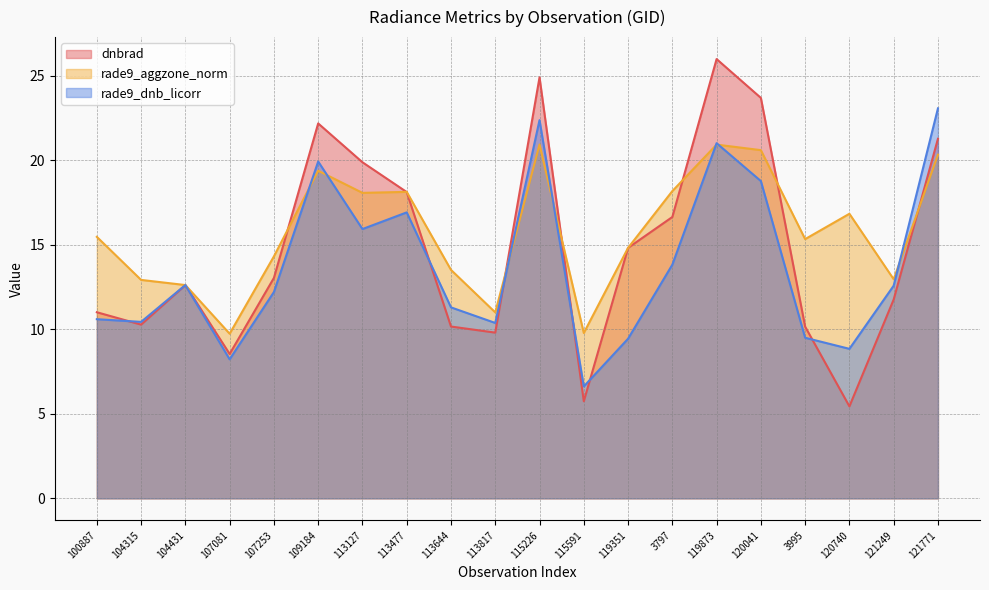

At how many categories does at least one series exceed 22?

5